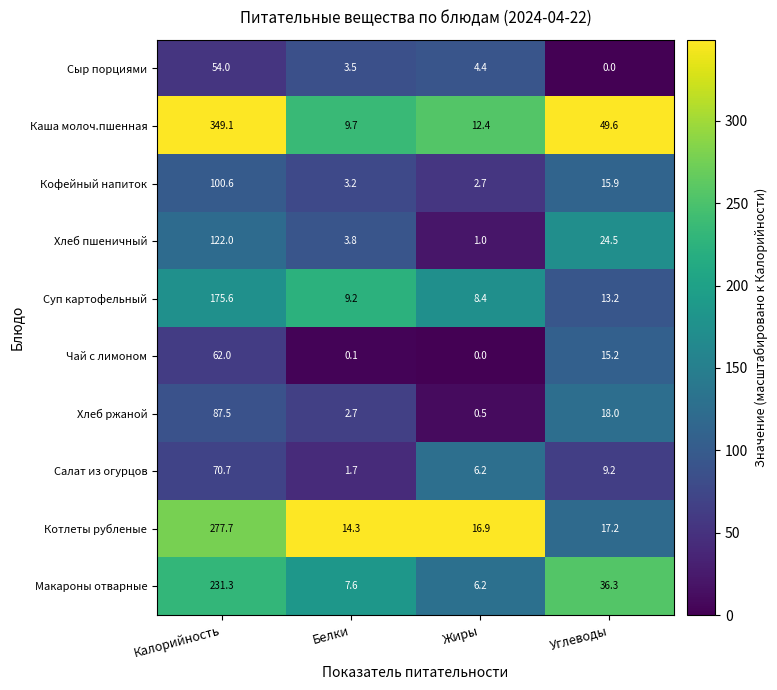

True or false: Чай с лимоном has a value of 0.0 at Жиры.

True